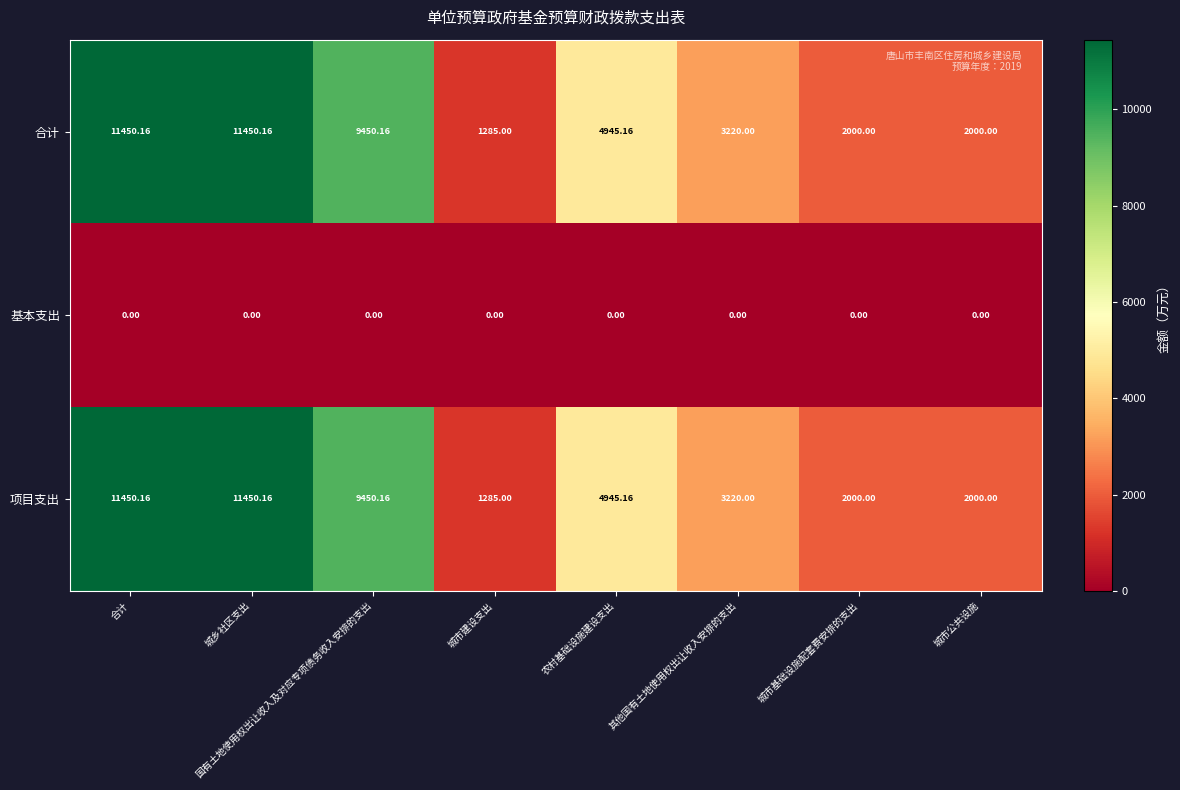

At which label is 项目支出 closest to 6367?

农村基础设施建设支出